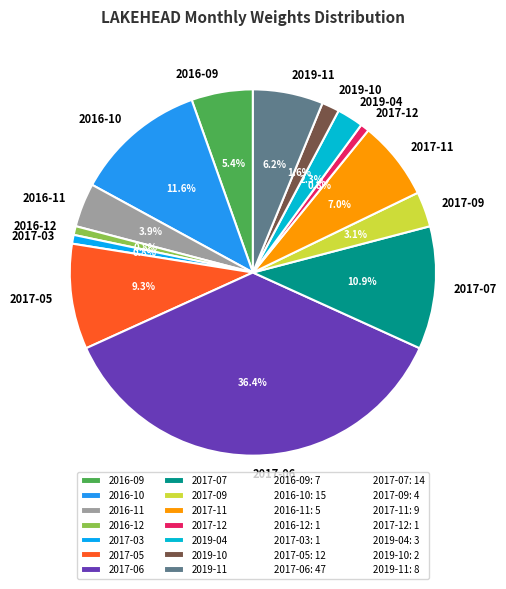

To the nearest percent, what portion does 2017-11 represent?

7%